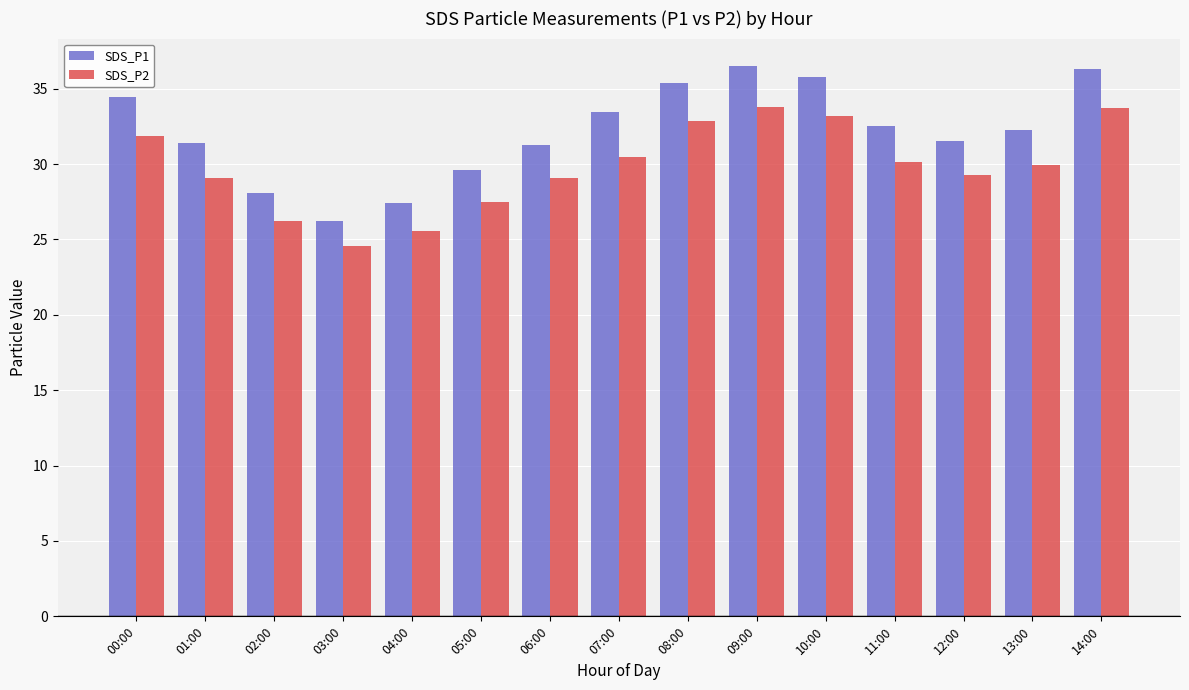

What is the total value across all series at 04:00?

53.0